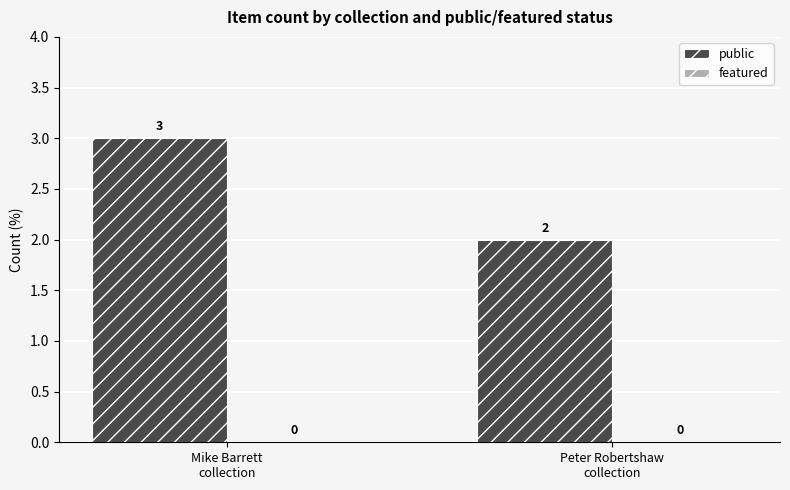

What is the value of the 2nd bar from the left?

2